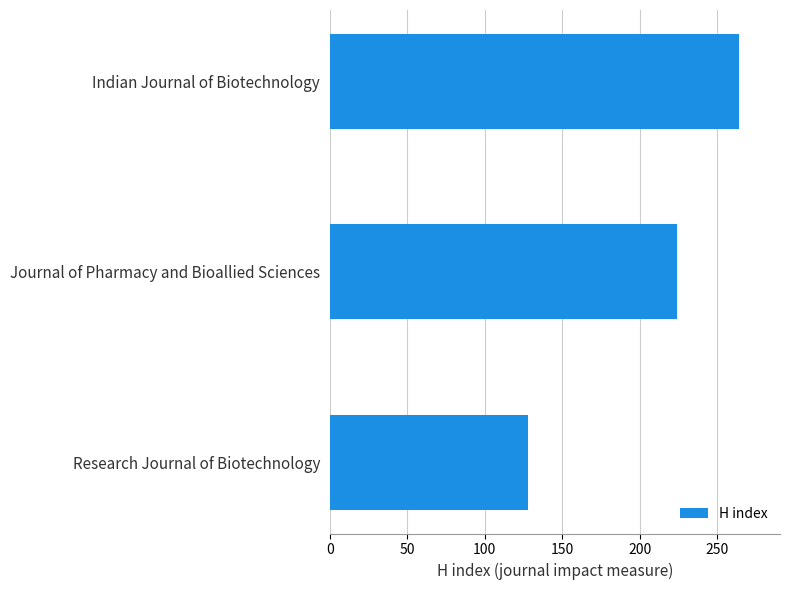

Where is the data nearest to the value 196?

Journal of Pharmacy and Bioallied Sciences